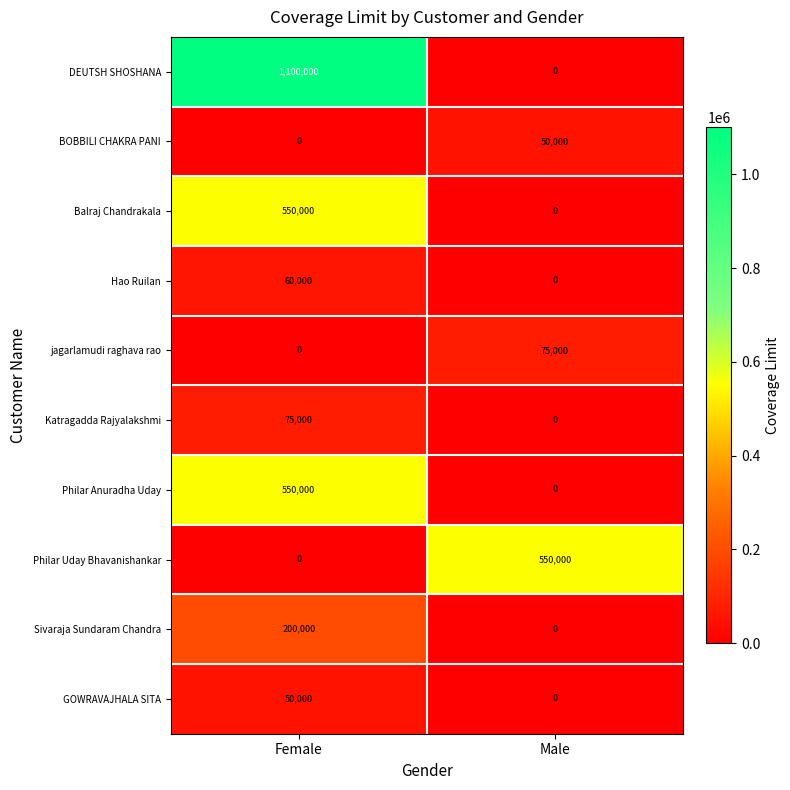

Reading left to right, extract all data points from this chart.

DEUTSH SHOSHANA: Female=1100000	Male=0
BOBBILI CHAKRA PANI: Female=0	Male=50000
Balraj Chandrakala: Female=550000	Male=0
Hao Ruilan: Female=60000	Male=0
jagarlamudi raghava rao: Female=0	Male=75000
Katragadda Rajyalakshmi: Female=75000	Male=0
Philar Anuradha Uday: Female=550000	Male=0
Philar Uday Bhavanishankar: Female=0	Male=550000
Sivaraja Sundaram Chandra: Female=200000	Male=0
GOWRAVAJHALA SITA: Female=50000	Male=0